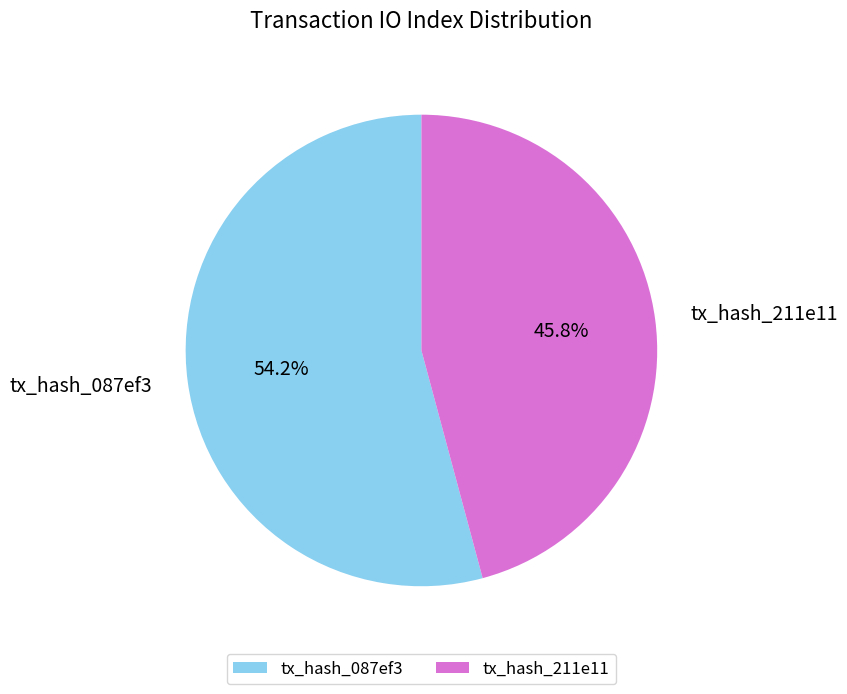

Approximately how many times larger is the value at tx_hash_211e11 compared to tx_hash_087ef3?

0.8